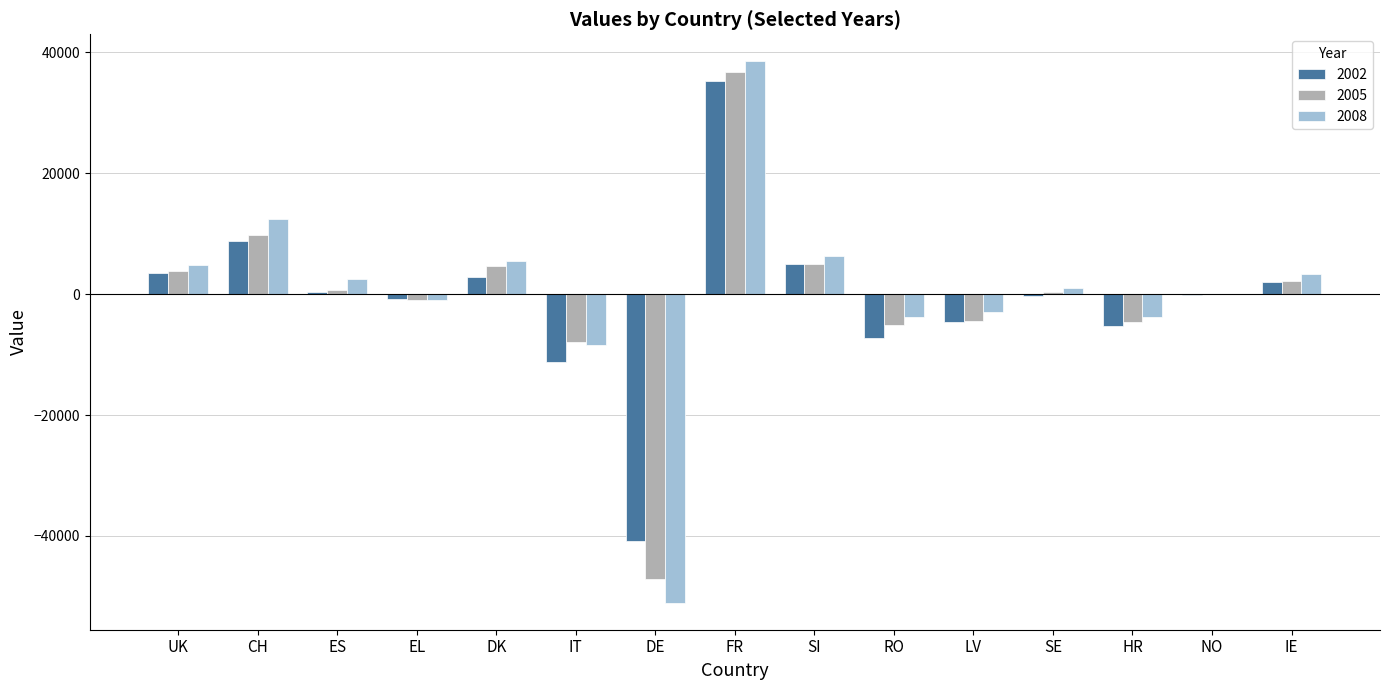

Which label corresponds to the largest value in the chart?

FR